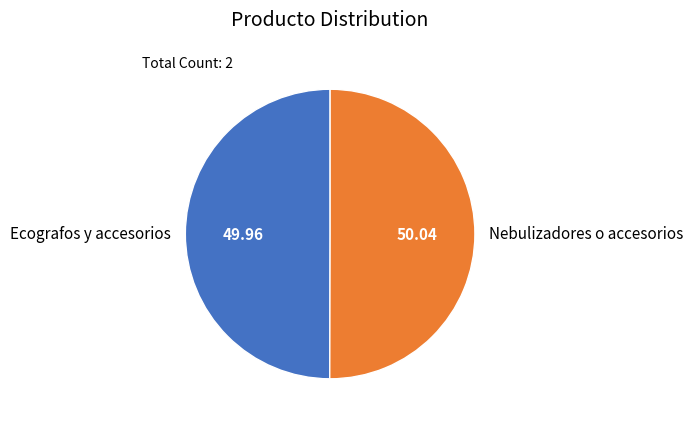

How many segments does this pie chart have?

2